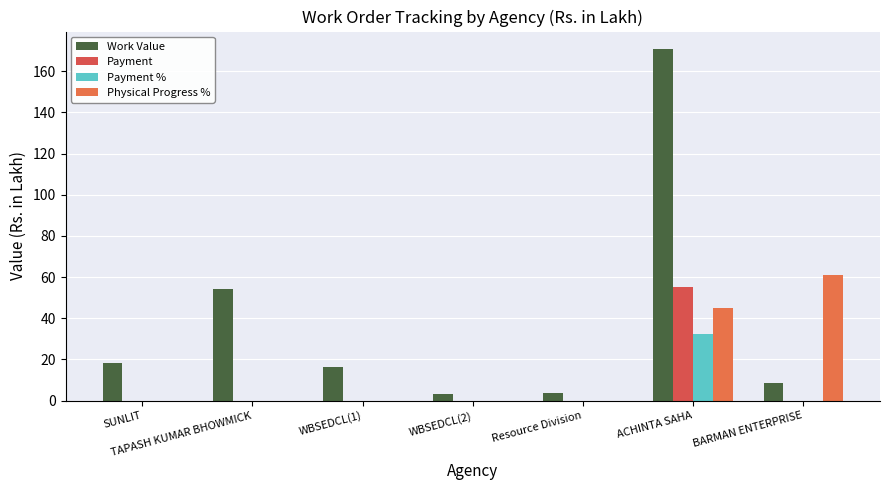

Reading left to right, transcribe all the data shown in this chart.

Work Value: SUNLIT=18.1	TAPASH KUMAR BHOWMICK=54.0	WBSEDCL(1)=16.2	WBSEDCL(2)=3.0	Resource Division=3.5	ACHINTA SAHA=170.8	BARMAN ENTERPRISE=8.6
Payment: SUNLIT=0.0	TAPASH KUMAR BHOWMICK=0.0	WBSEDCL(1)=0.0	WBSEDCL(2)=0.0	Resource Division=0.0	ACHINTA SAHA=55.0	BARMAN ENTERPRISE=0.0
Payment %: SUNLIT=0.0	TAPASH KUMAR BHOWMICK=0.0	WBSEDCL(1)=0.0	WBSEDCL(2)=0.0	Resource Division=0.0	ACHINTA SAHA=32.2	BARMAN ENTERPRISE=0.0
Physical Progress %: SUNLIT=0.0	TAPASH KUMAR BHOWMICK=0.0	WBSEDCL(1)=0.0	WBSEDCL(2)=0.0	Resource Division=0.0	ACHINTA SAHA=45.0	BARMAN ENTERPRISE=61.0